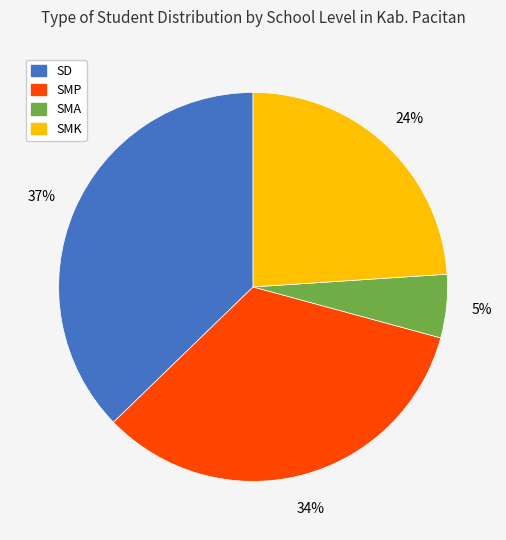

To the nearest percent, what is the average slice percentage?

25%